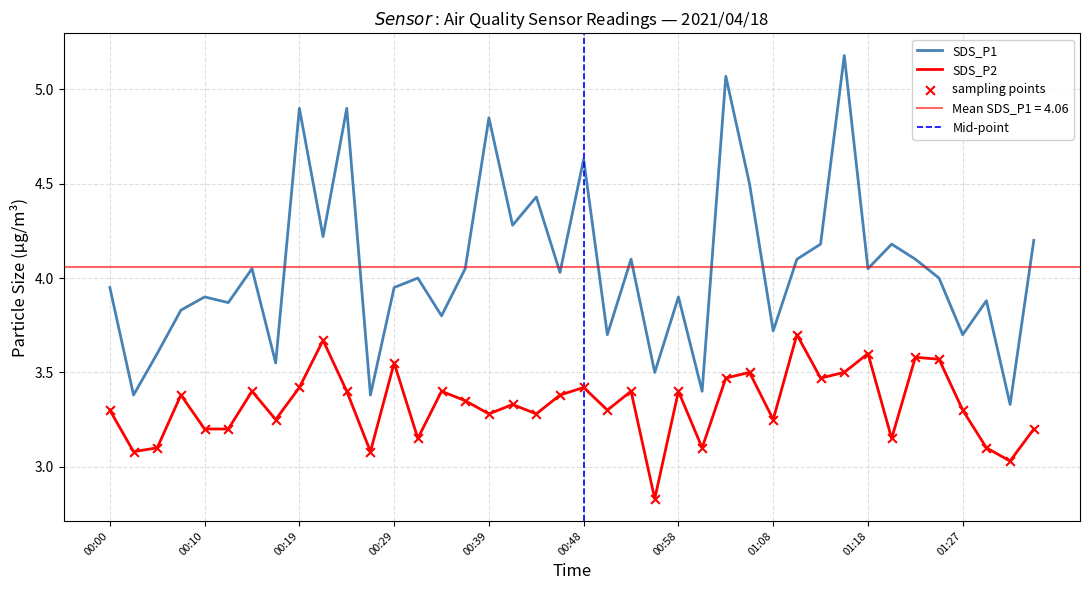

What are all the series names shown in the legend?

SDS_P1, SDS_P2